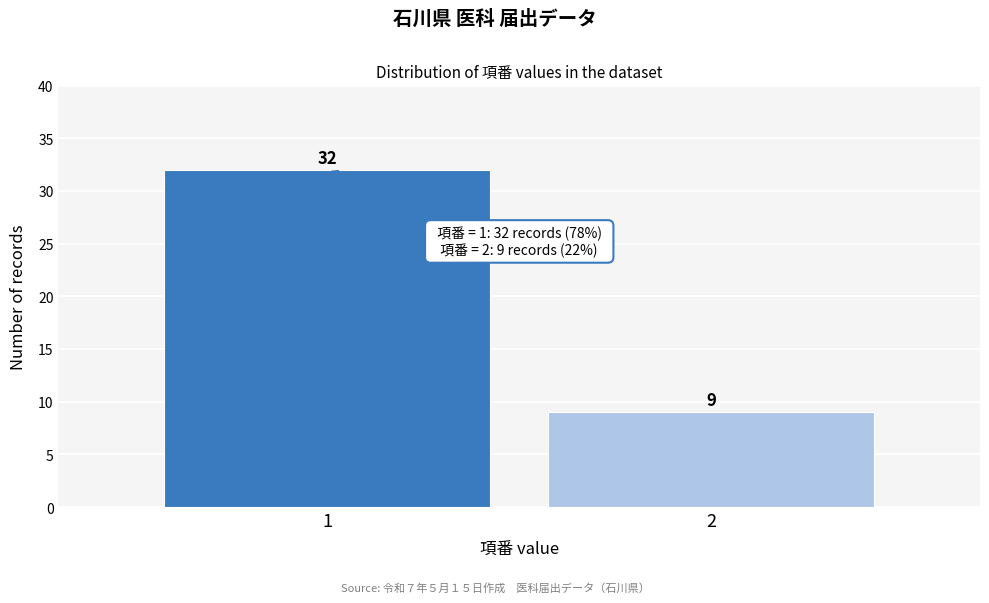

Reading right to left, what are all the values shown in this chart?

9	32